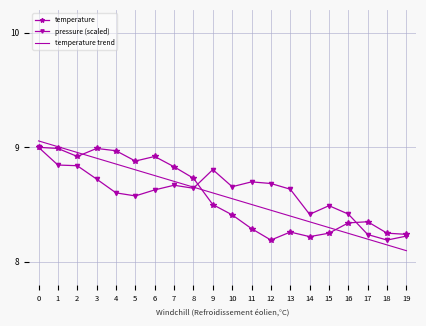

Is the value of temperature trend at 4 greater than the value of pressure (scaled) at 7?

Yes